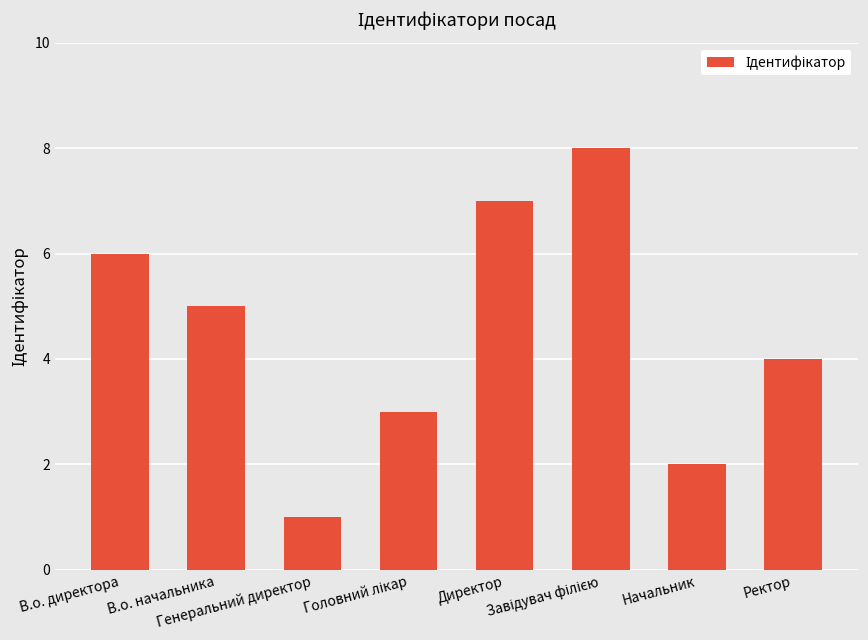

At which label does the data first exceed 5?

В.о. директора